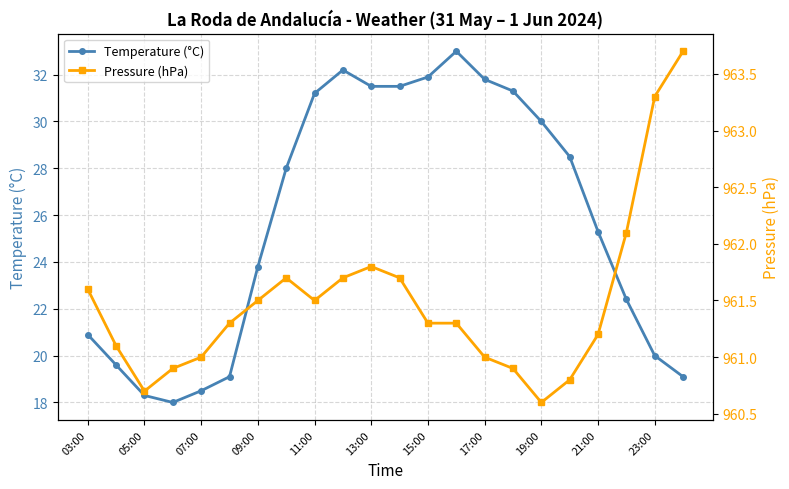

What is the highest value of the Temperature (°C) series?

33.0